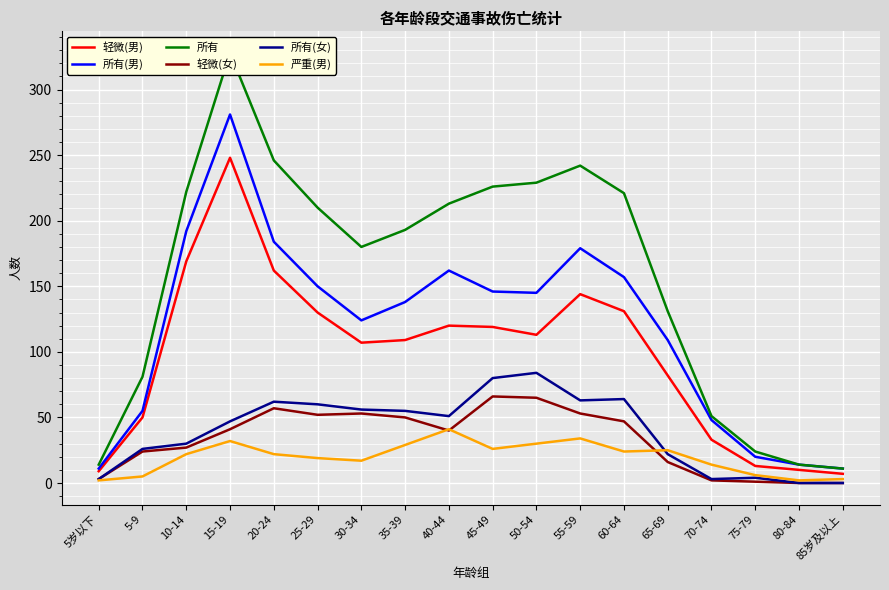

What is the sum of the 严重(男) values at 85岁及以上 and 10-14?

25